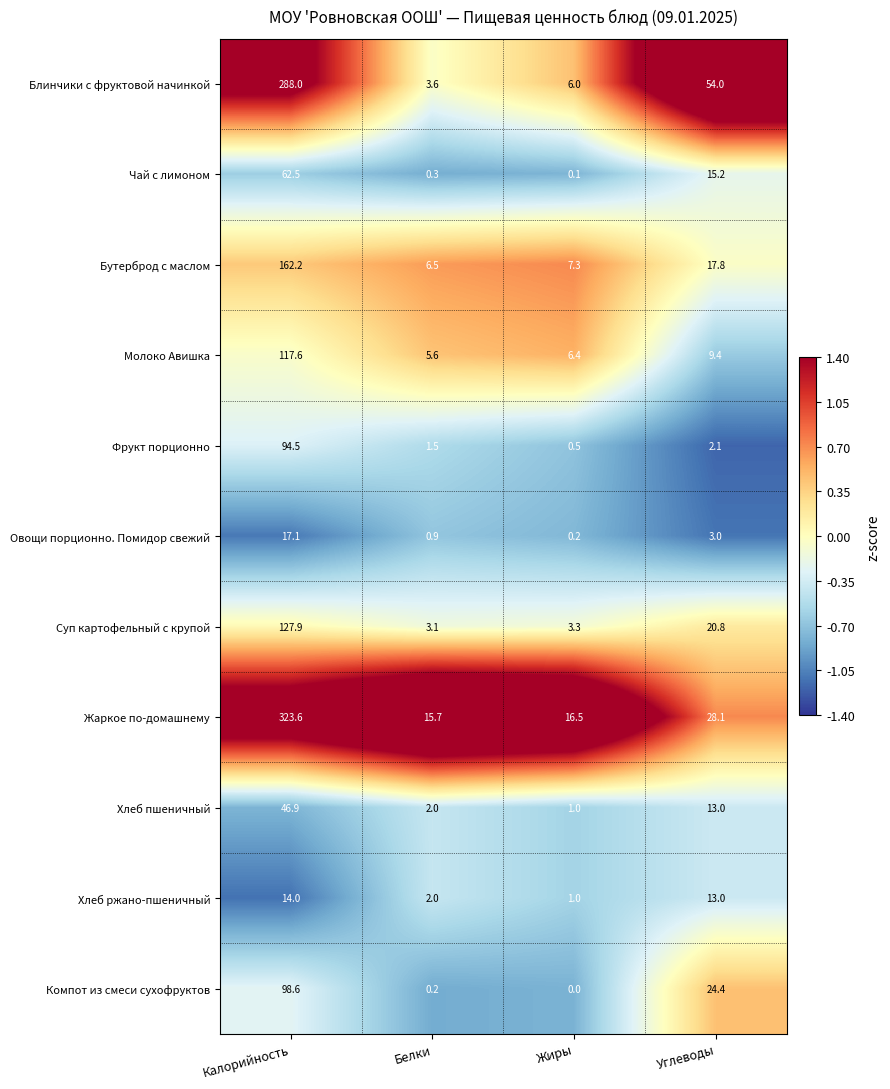

What is the average value of the Овощи порционно. Помидор свежий series?

5.3